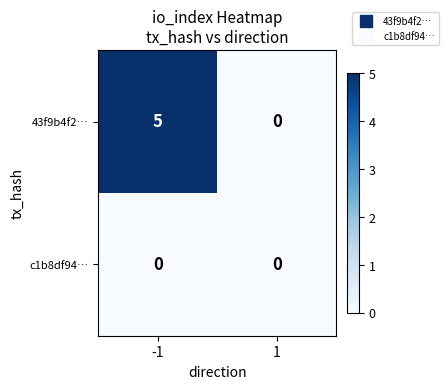

What is the greatest value displayed?

5